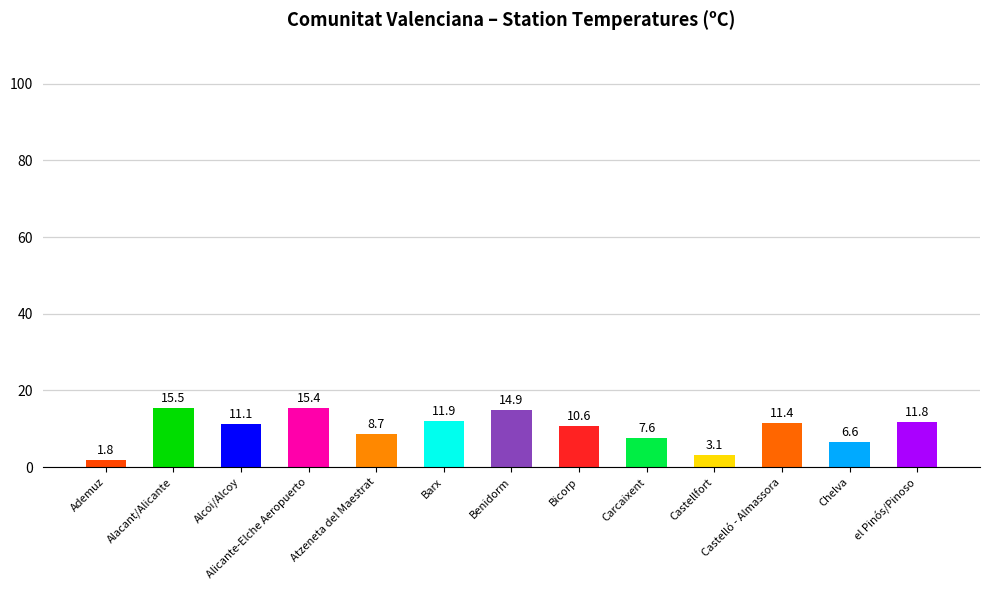

List the labels in order of value, smallest first.

Ademuz, Castellfort, Chelva, Carcaixent, Atzeneta del Maestrat, Bicorp, Alcoi/Alcoy, Castelló - Almassora, el Pinós/Pinoso, Barx, Benidorm, Alicante-Elche Aeropuerto, Alacant/Alicante